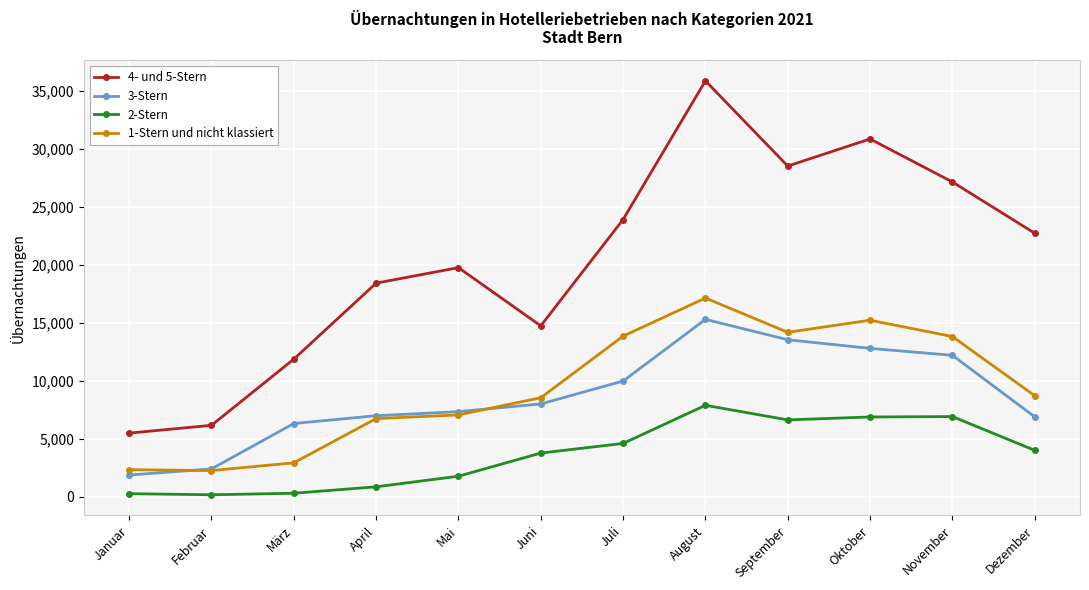

What is the minimum value shown in the chart?

183